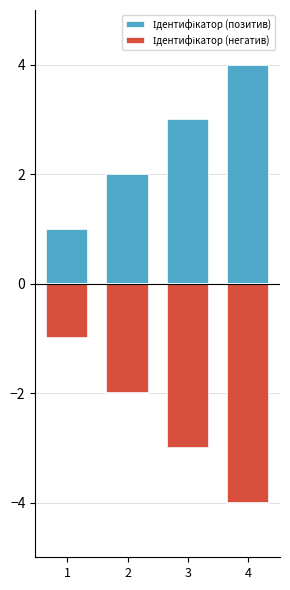

The value of Ідентифікатор (позитив) at 2 is 3. True or false?

False